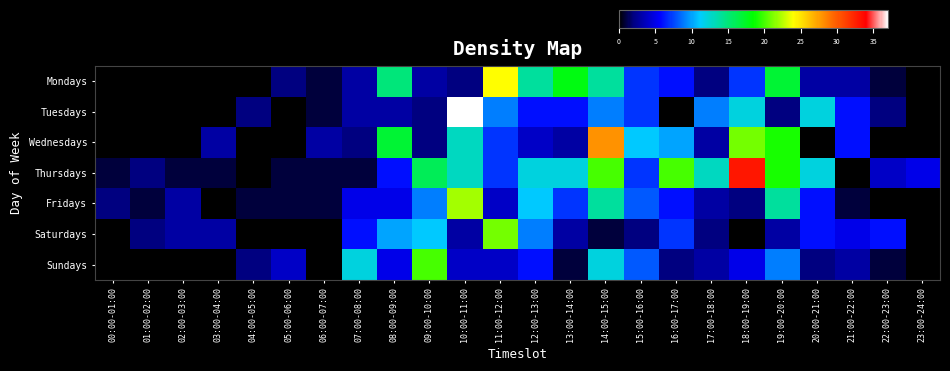

At which category is the sum across all series the highest?

14:00-15:00